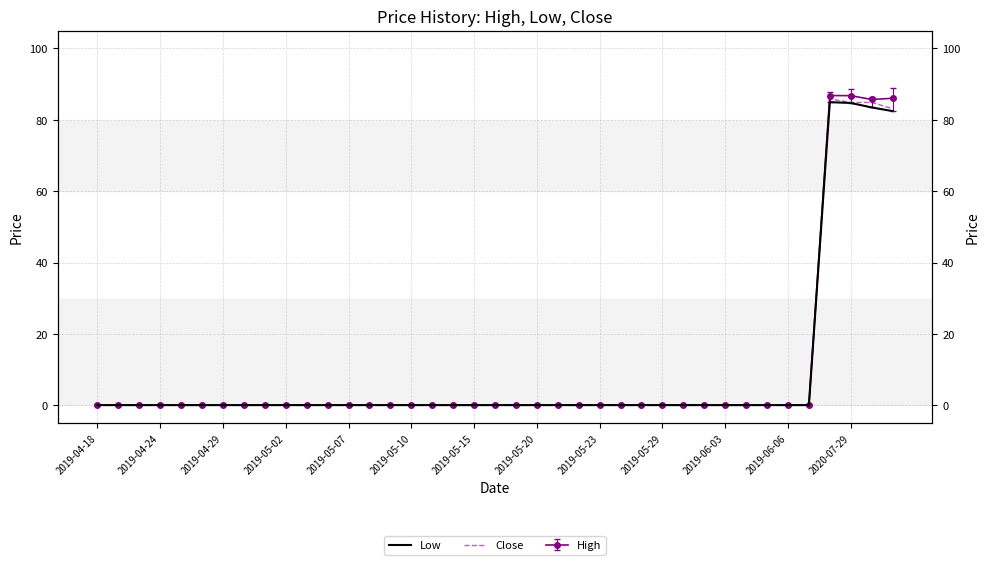

True or false: Close has a value of 0.0 at 2019-05-29.

False